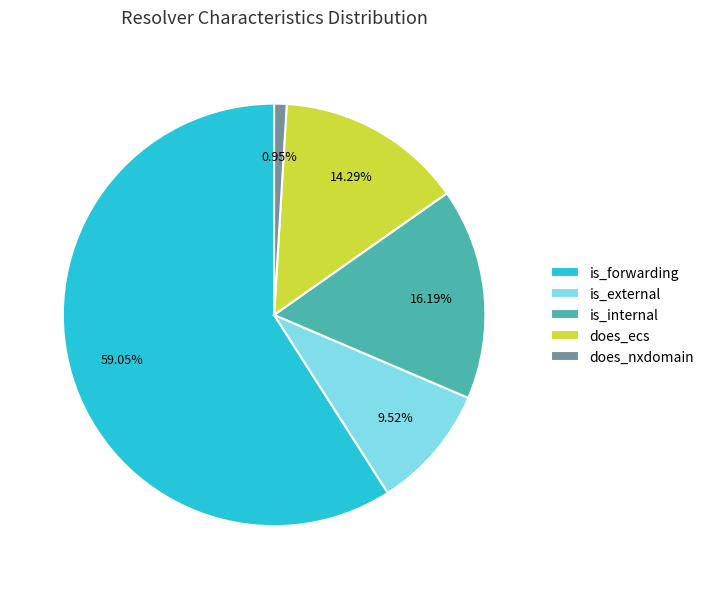

Rank the categories by value from lowest to highest.

does_nxdomain, is_external, does_ecs, is_internal, is_forwarding